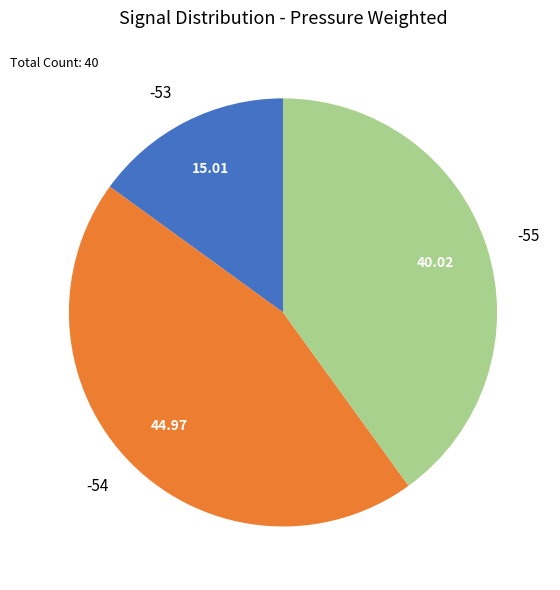

Is the sum of -55 and -53 greater than half?

Yes